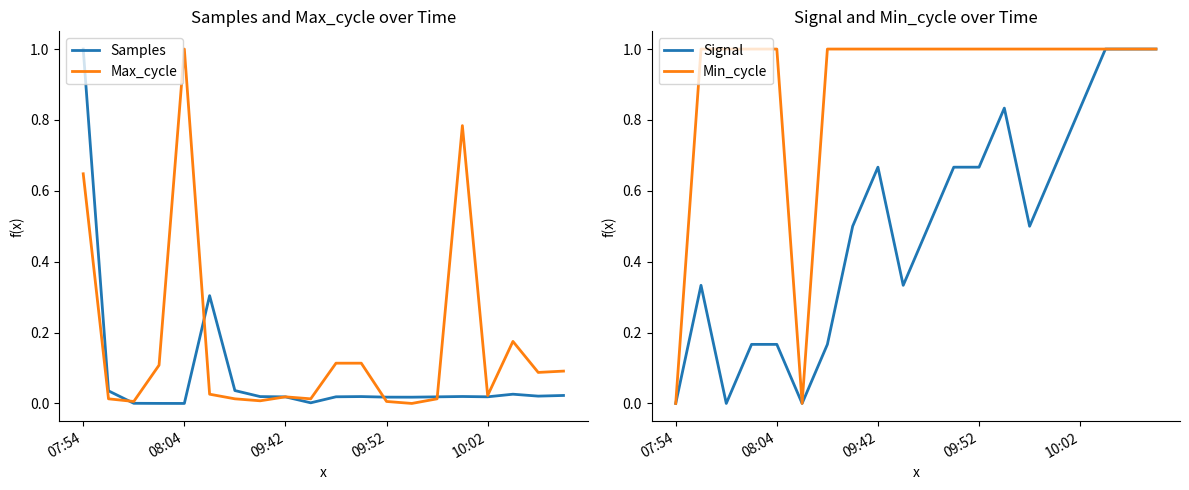

Which series has the largest total across all categories?

Min_cycle